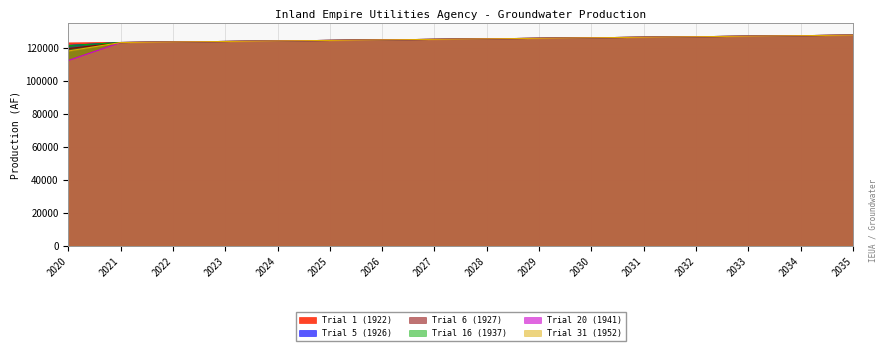

Does the chart have visible grid lines?

Yes